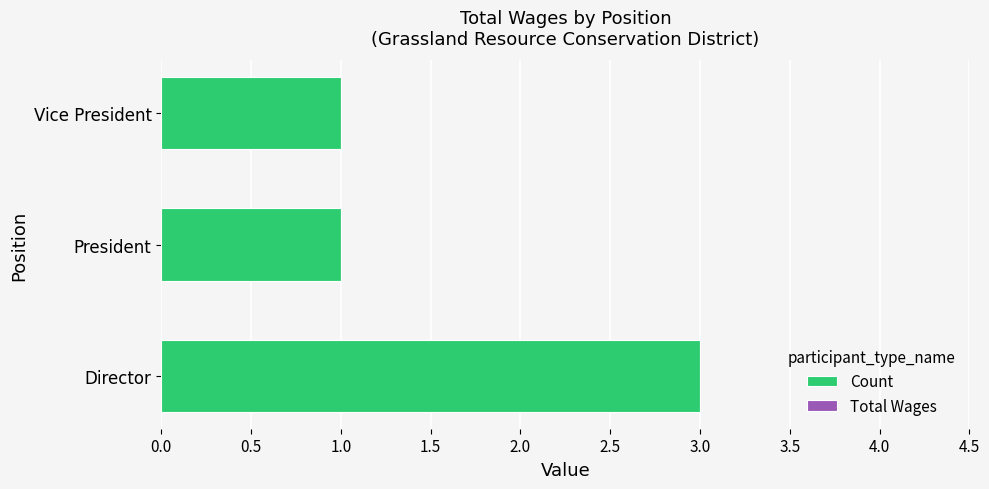

Which category has the highest value across all series?

Director